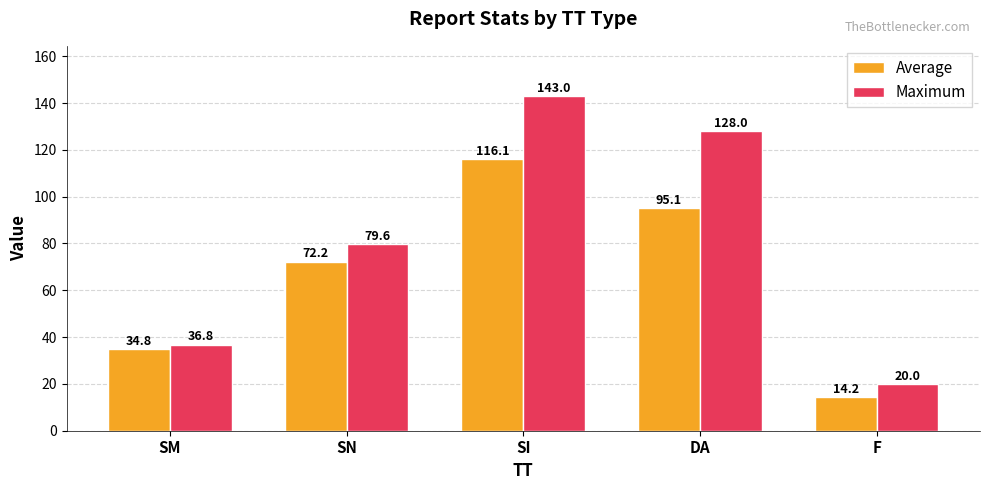

Reading left to right, extract all data points from this chart.

Average: 34.8	72.2	116.1	95.1	14.2
Maximum: 36.8	79.6	143.0	128.0	20.0